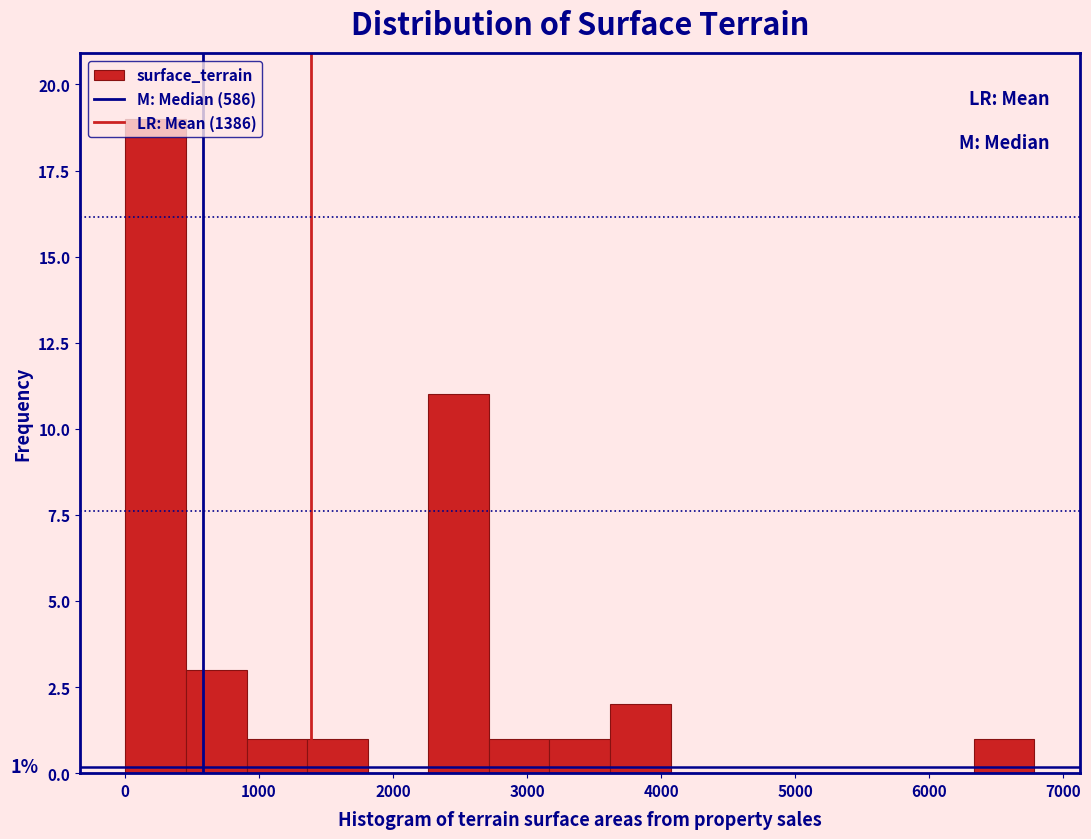

Over which range of the x-axis is the bar tallest?

0 to 500